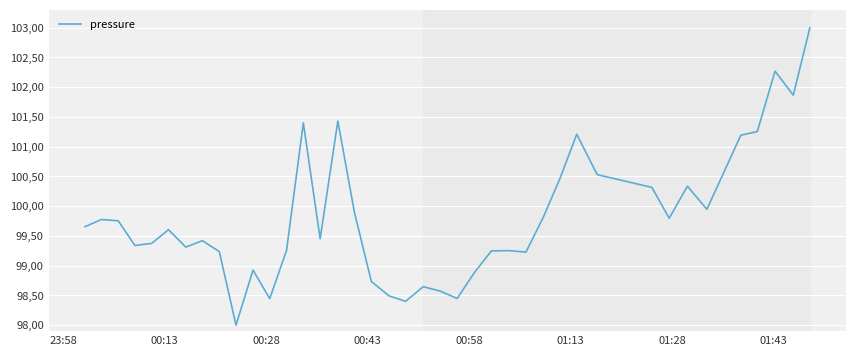

Does the chart have visible grid lines?

Yes